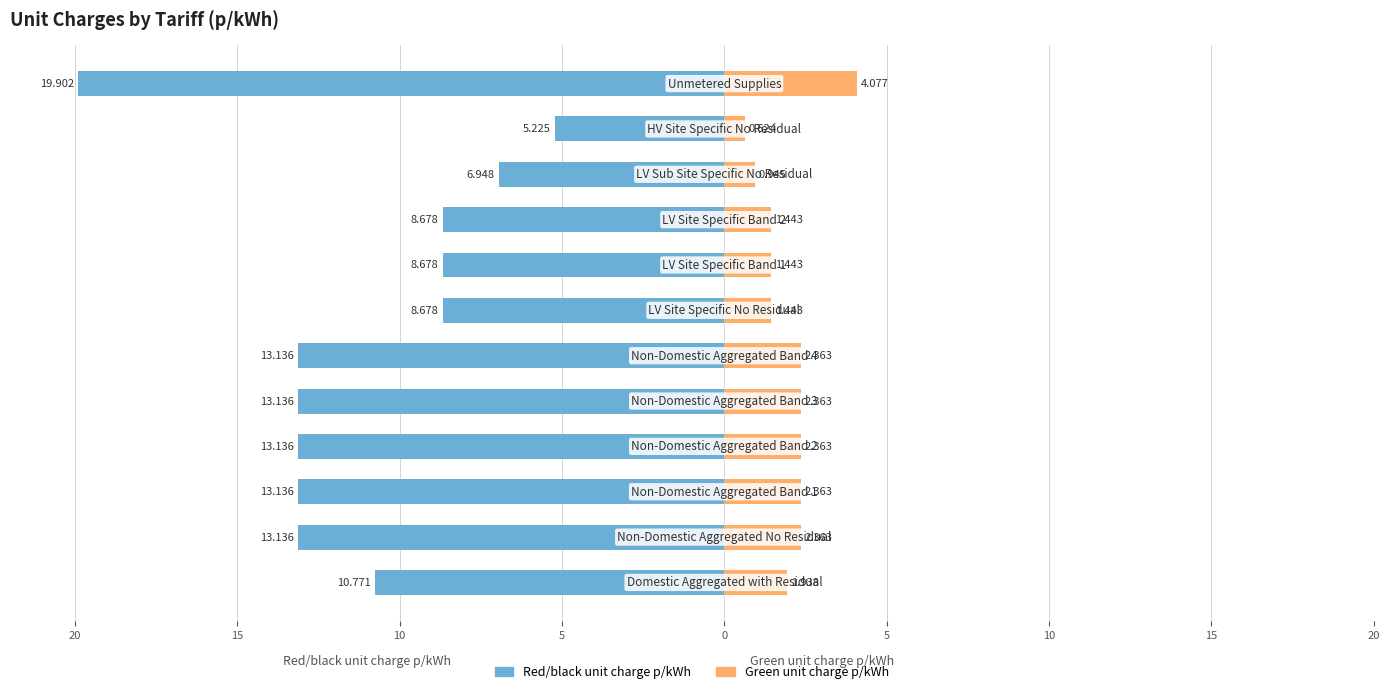

At 10, list the series in order from largest to smallest.

Green unit charge p/kWh, Red/black unit charge p/kWh